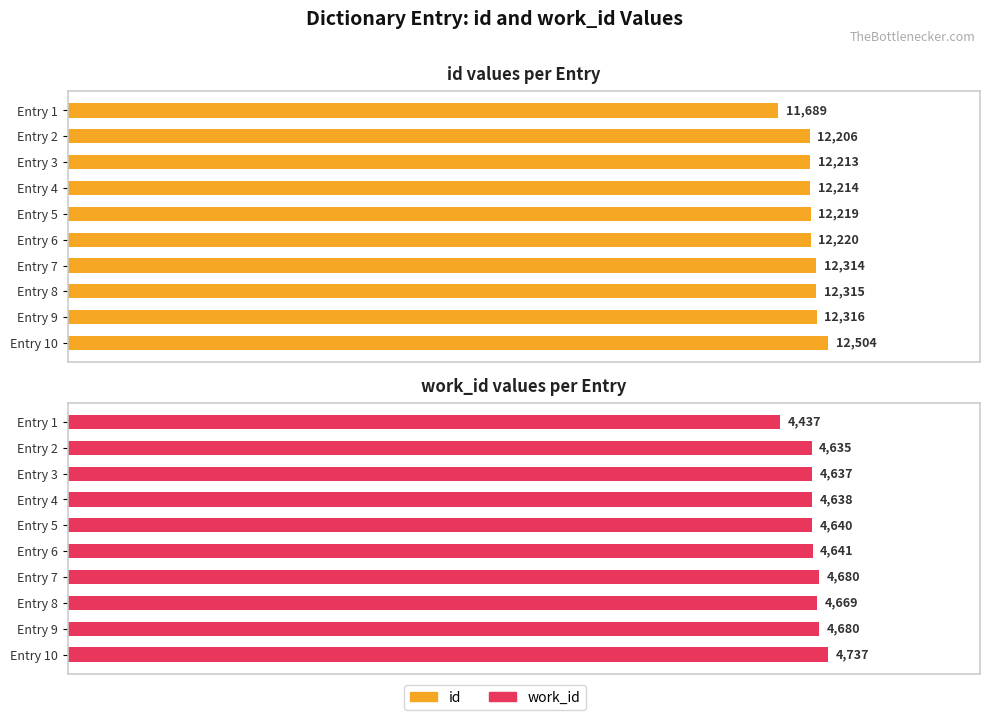

What are all the series names shown in the legend?

id, work_id